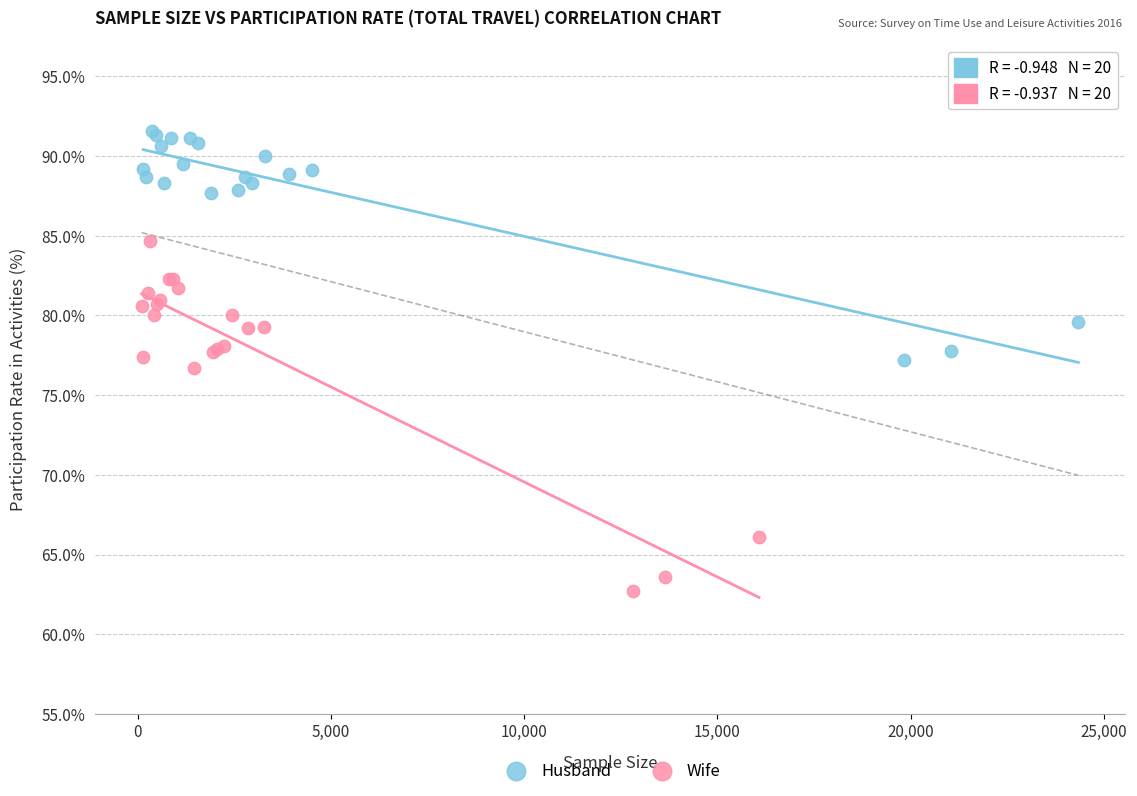

What are all the series names shown in the legend?

Husband, Wife